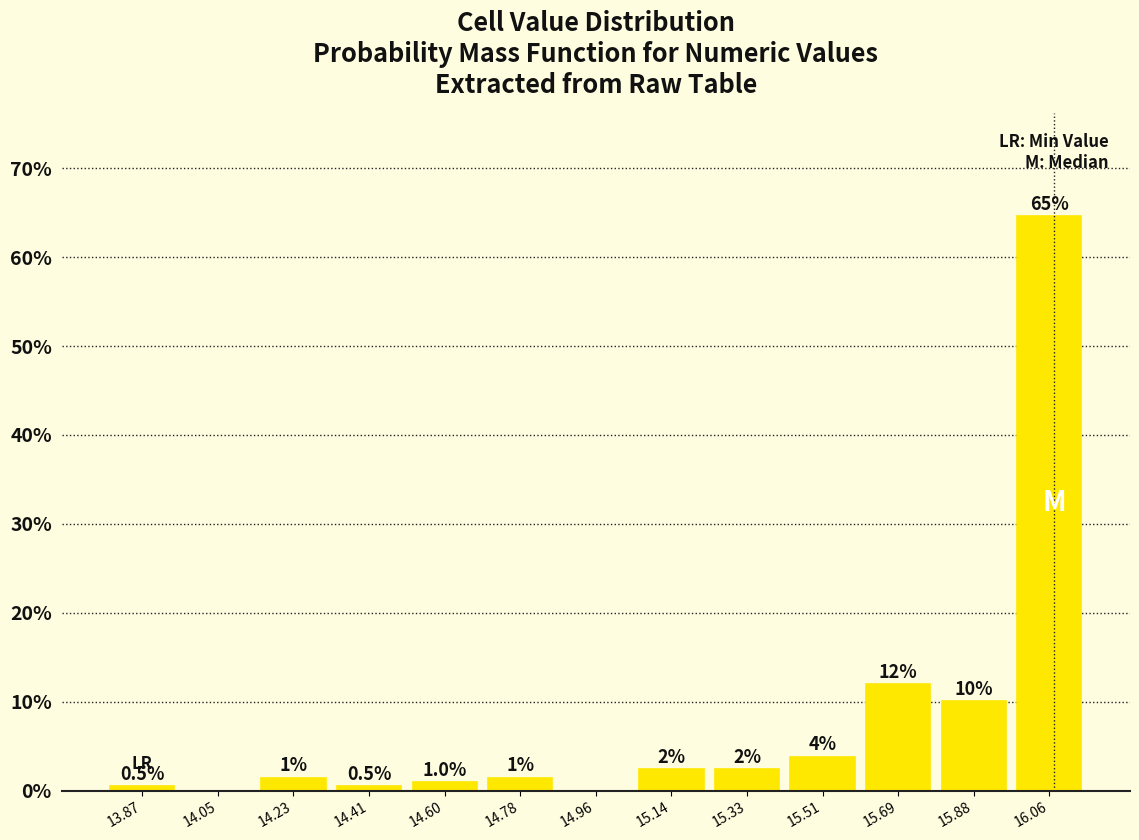

Over which range of the x-axis is the bar tallest?

15.96 to 16.16